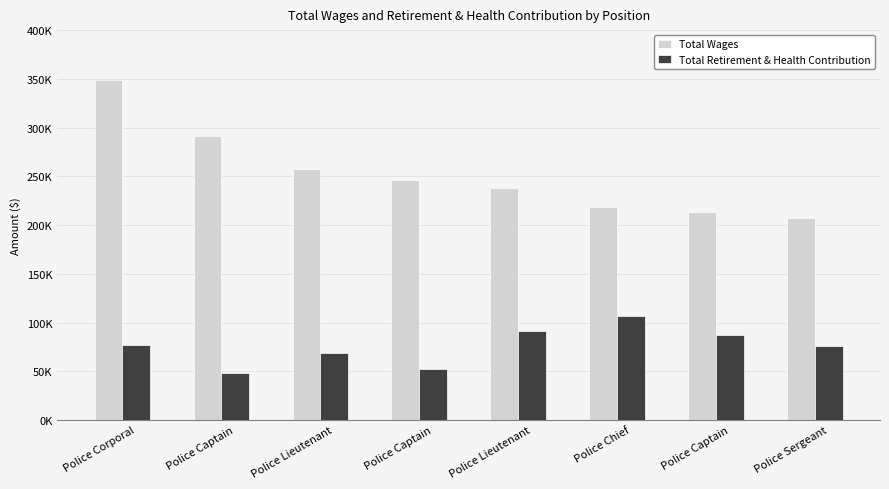

Are the bars horizontal?

No